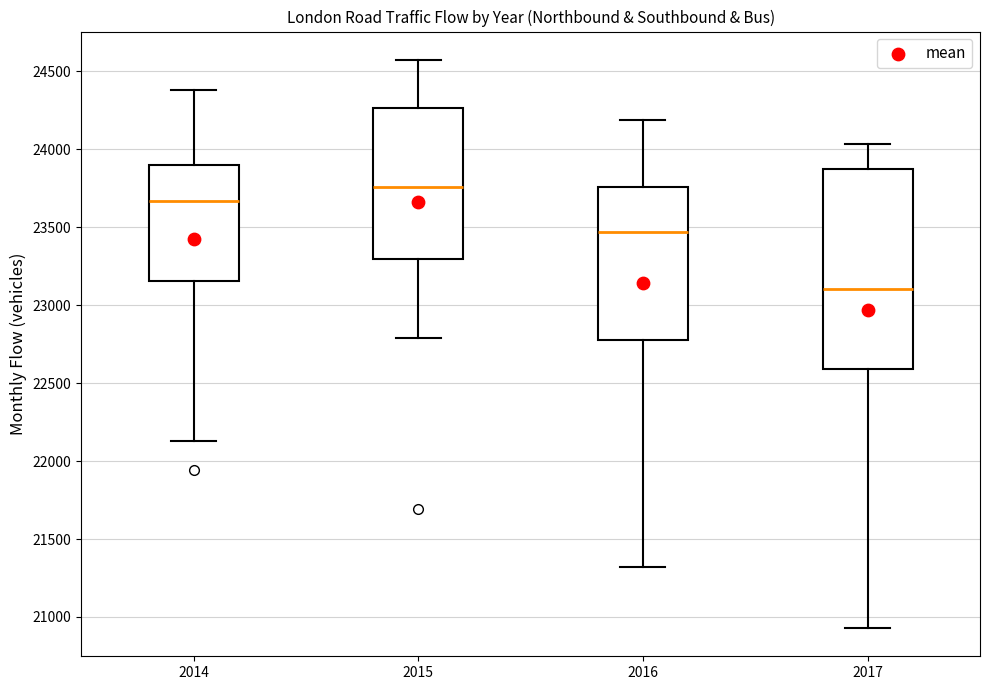

Reading left to right, transcribe this box plot: for each box, give where its median line is, the range the box spans, and where its two whiskers end, as read against the y-axis. The values are not printed on the chart, so give them approximately, as read against the axis.

2014: median 23650, box 23150 to 23900, whiskers 22150 to 24400
2015: median 23750, box 23300 to 24250, whiskers 22800 to 24550
2016: median 23450, box 22800 to 23750, whiskers 21300 to 24200
2017: median 23100, box 22600 to 23850, whiskers 20950 to 24050